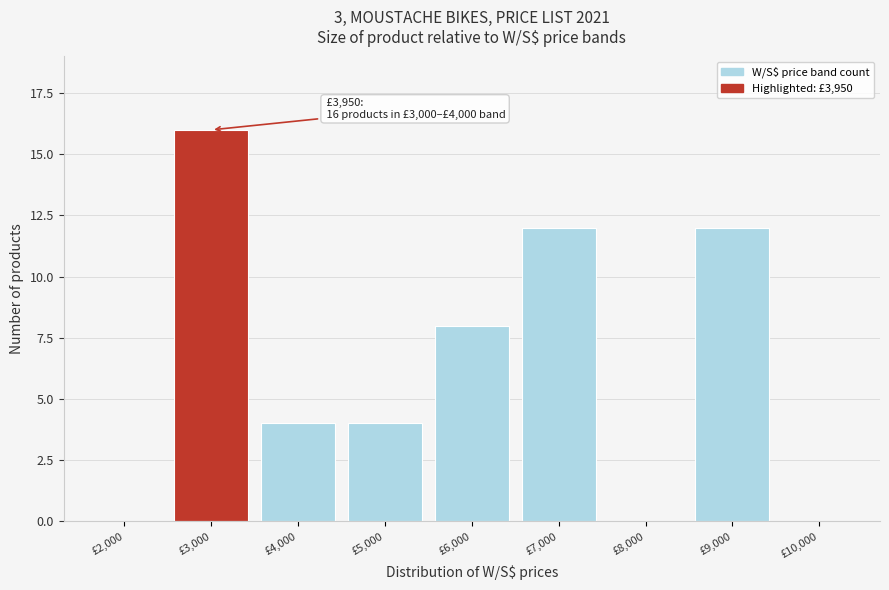

Reading left to right, transcribe all the data shown in this chart.

£2,000=0	£3,000=16	£4,000=4	£5,000=4	£6,000=8	£7,000=12	£8,000=0	£9,000=12	£10,000=0